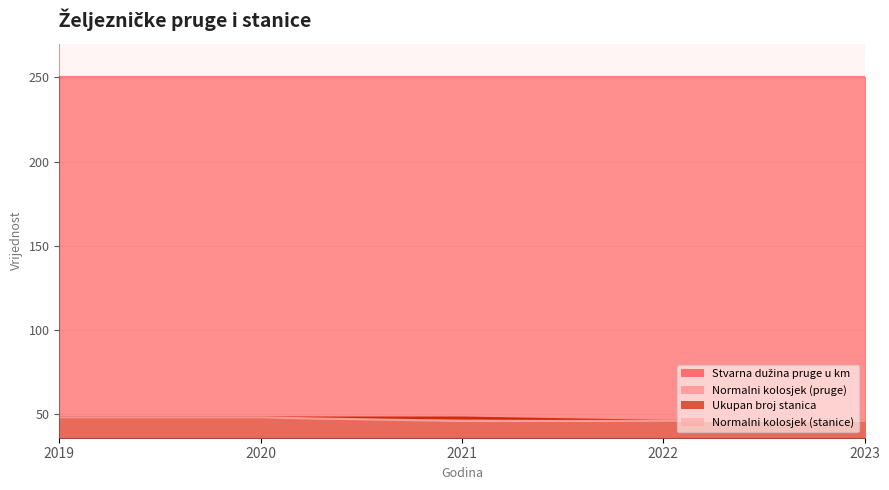

At which label is Normalni kolosjek (stanice) closest to 47?

2019